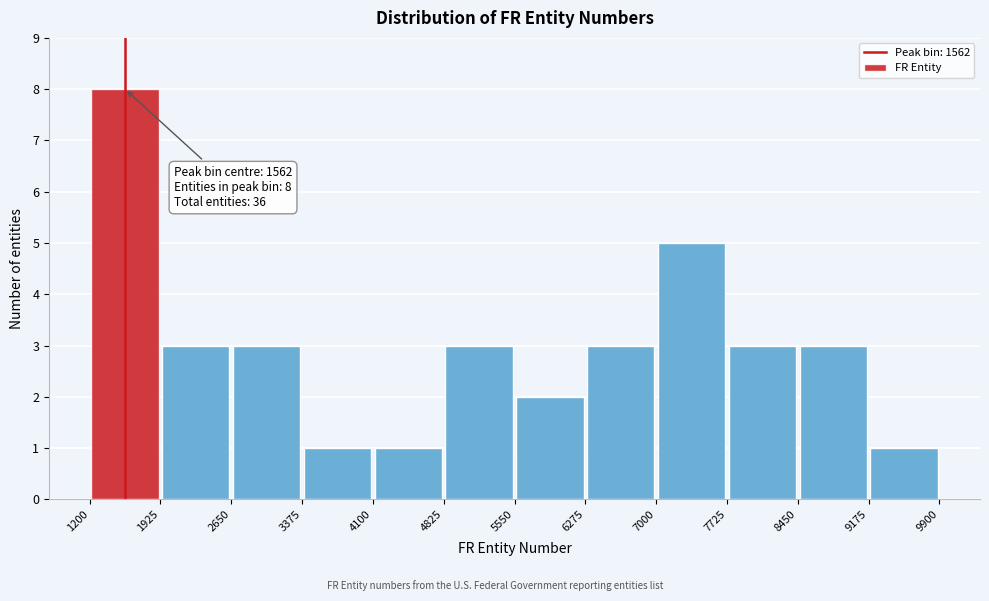

Which range on the x-axis has the tallest bar?

1200 to 1925